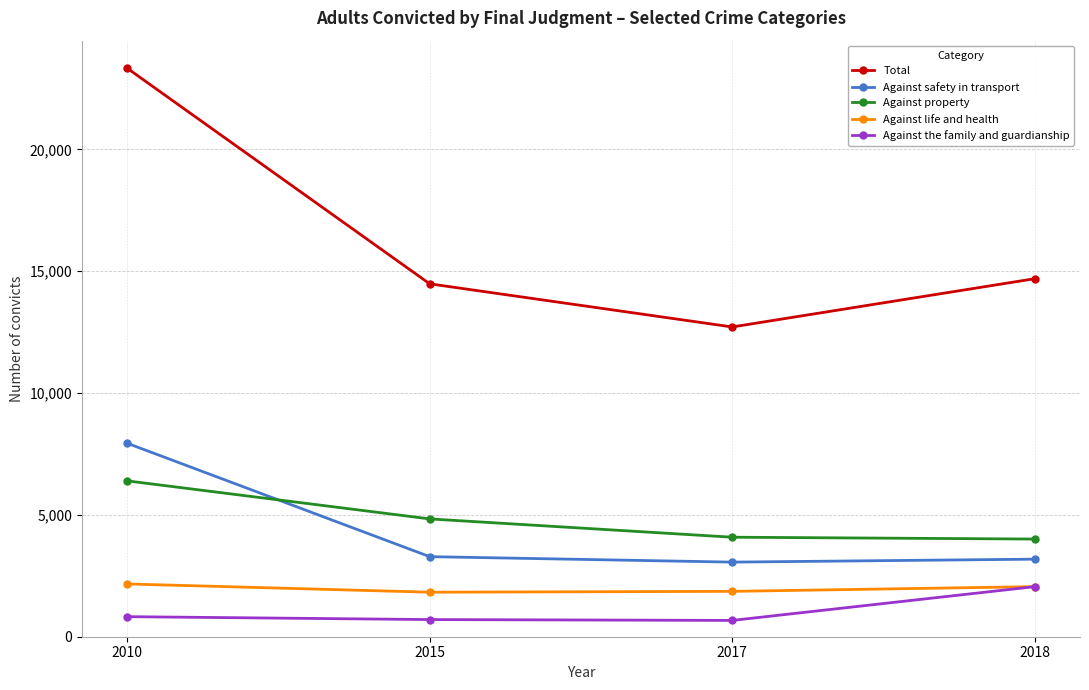

At 2010, list the series in order from smallest to largest.

Against the family and guardianship, Against life and health, Against property, Against safety in transport, Total